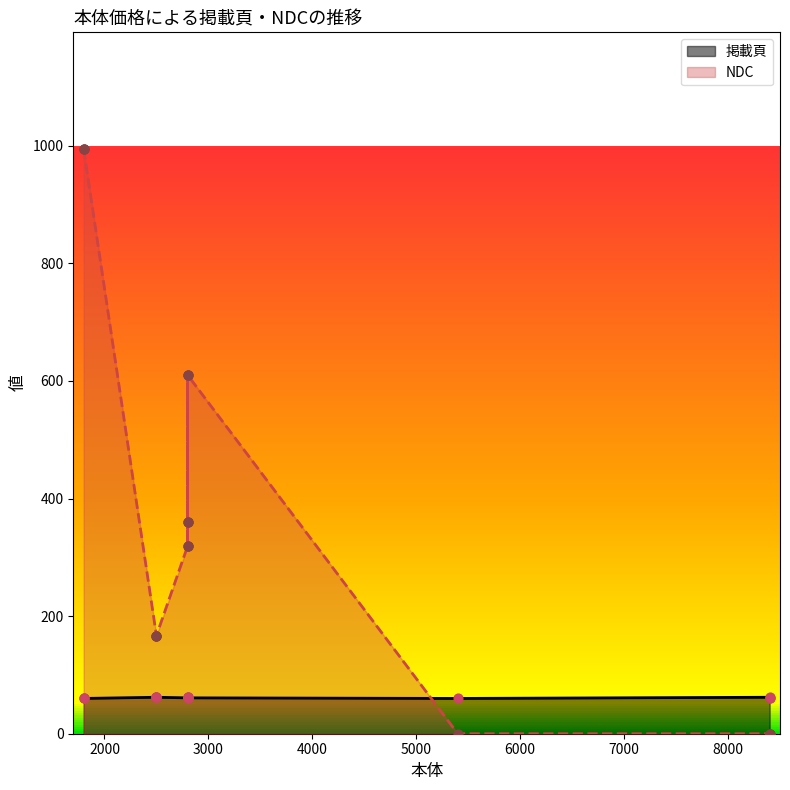

What is the total value across all series at 2800?

380